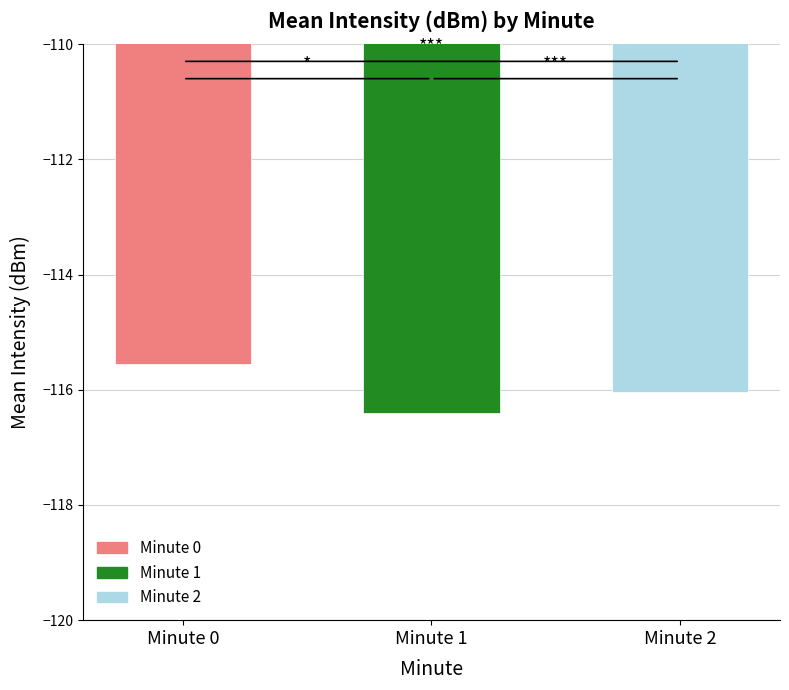

Which label corresponds to the largest value in the chart?

minute 0